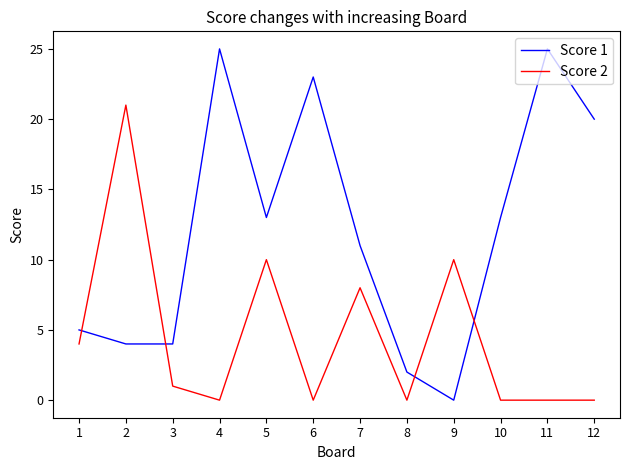

Is this an area chart (filled region under the line)?

No